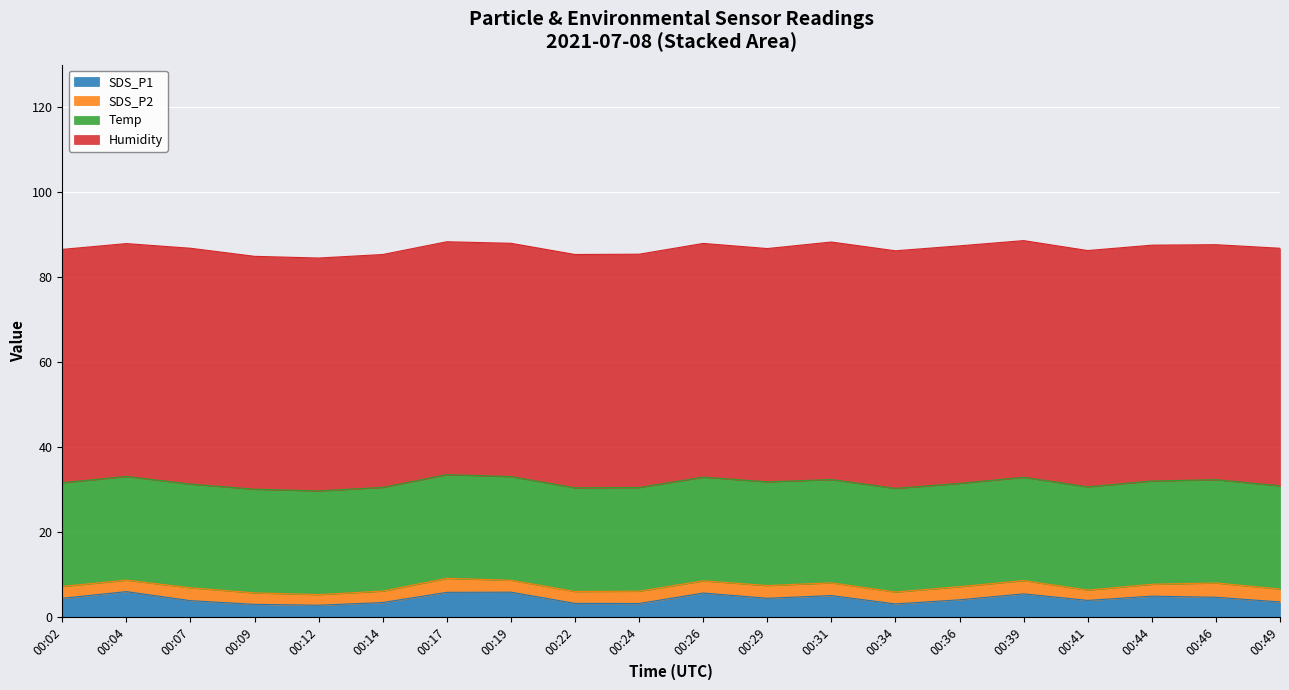

Reading left to right, extract all data points from this chart.

SDS_P1: 00:02=4.4	00:04=6.0	00:07=3.9	00:09=3.0	00:12=2.8	00:14=3.4	00:17=5.8	00:19=5.9	00:22=3.2	00:24=3.2	00:26=5.7	00:29=4.4	00:31=5.1	00:34=3.1	00:36=4.1	00:39=5.5	00:41=3.9	00:44=4.9	00:46=4.7	00:49=3.6
SDS_P2: 00:02=2.8	00:04=2.7	00:07=3.0	00:09=2.7	00:12=2.5	00:14=2.7	00:17=3.3	00:19=2.8	00:22=2.8	00:24=2.9	00:26=2.9	00:29=3.0	00:31=3.0	00:34=2.8	00:36=3.1	00:39=3.1	00:41=2.4	00:44=2.8	00:46=3.4	00:49=3.0
Temp: 00:02=24.4	00:04=24.4	00:07=24.4	00:09=24.4	00:12=24.4	00:14=24.4	00:17=24.4	00:19=24.4	00:22=24.4	00:24=24.4	00:26=24.4	00:29=24.4	00:31=24.3	00:34=24.4	00:36=24.3	00:39=24.3	00:41=24.3	00:44=24.3	00:46=24.3	00:49=24.3
Humidity: 00:02=54.9	00:04=54.8	00:07=55.5	00:09=54.8	00:12=54.8	00:14=54.8	00:17=54.8	00:19=54.9	00:22=54.9	00:24=54.9	00:26=55.0	00:29=54.9	00:31=55.9	00:34=55.9	00:36=55.9	00:39=55.7	00:41=55.6	00:44=55.5	00:46=55.3	00:49=55.9